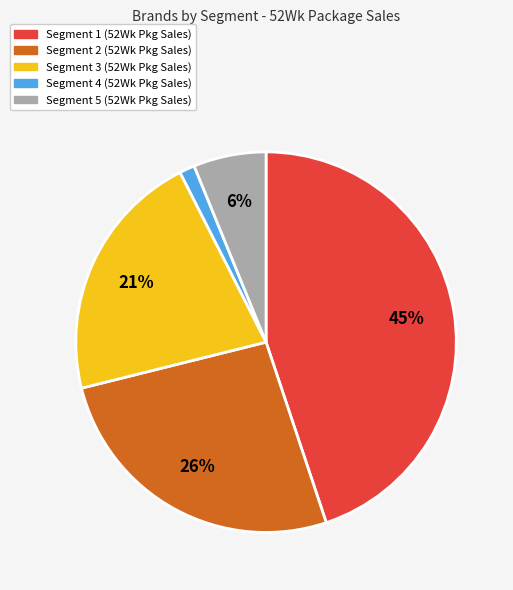

Which category has the smallest portion of the pie?

Segment 4